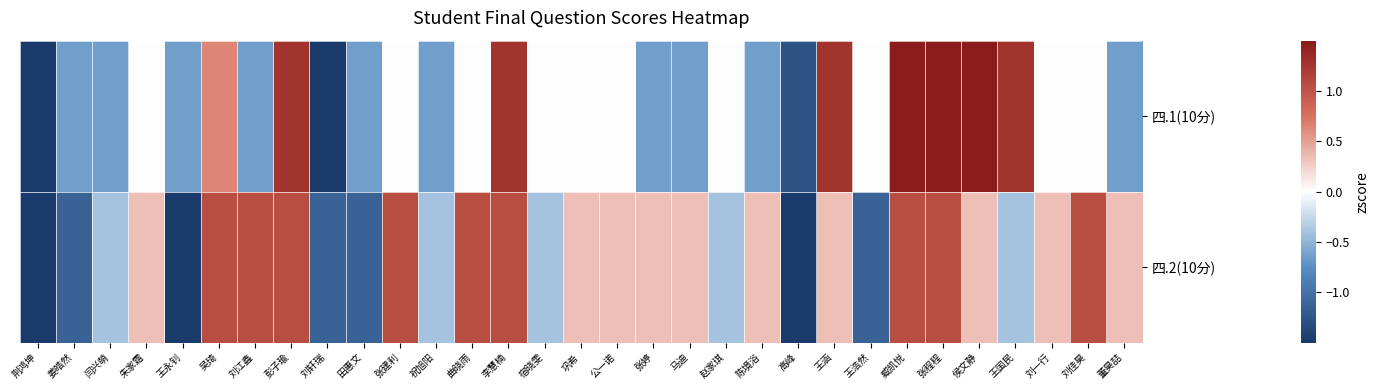

What is the smallest value displayed?

-2.6